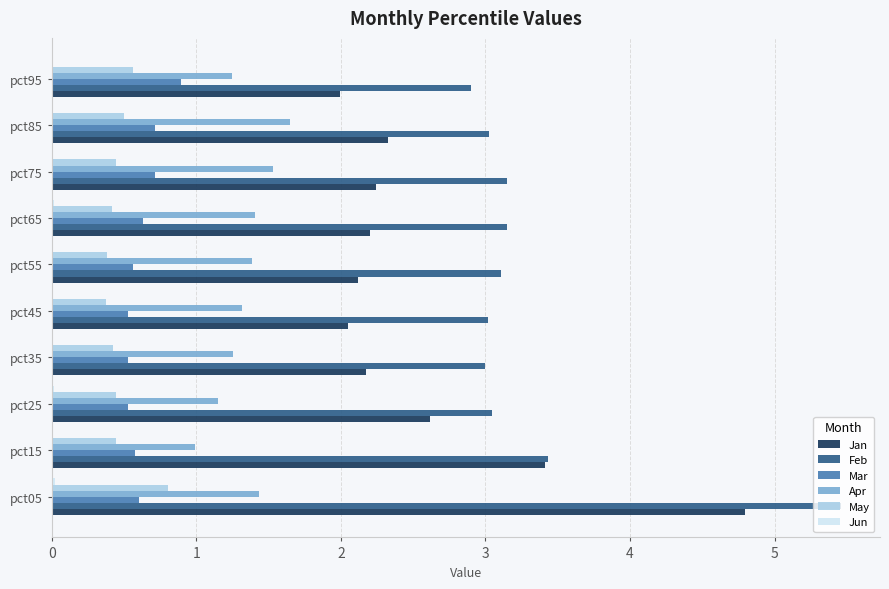

What is the approximate value of Apr at pct15?

1.0